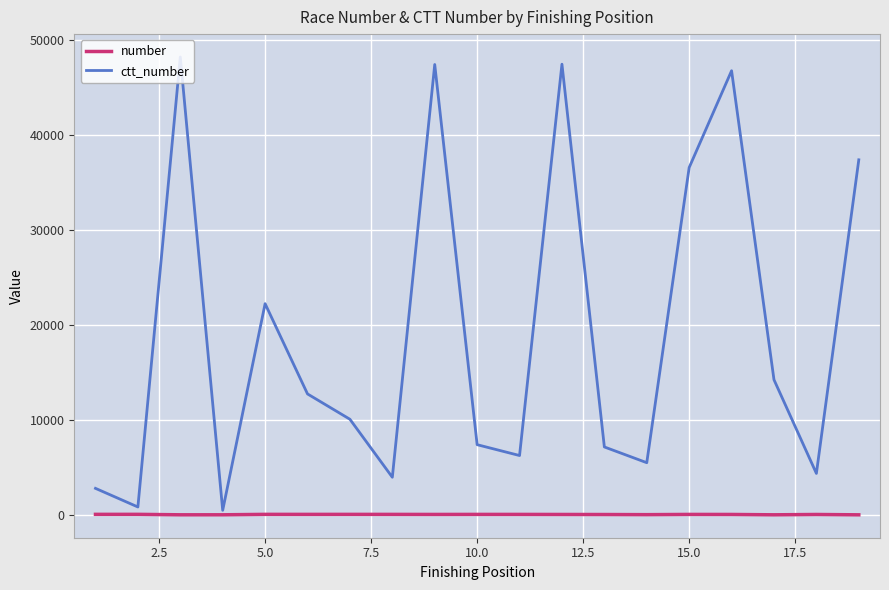

Which series has the largest total across all categories?

ctt_number